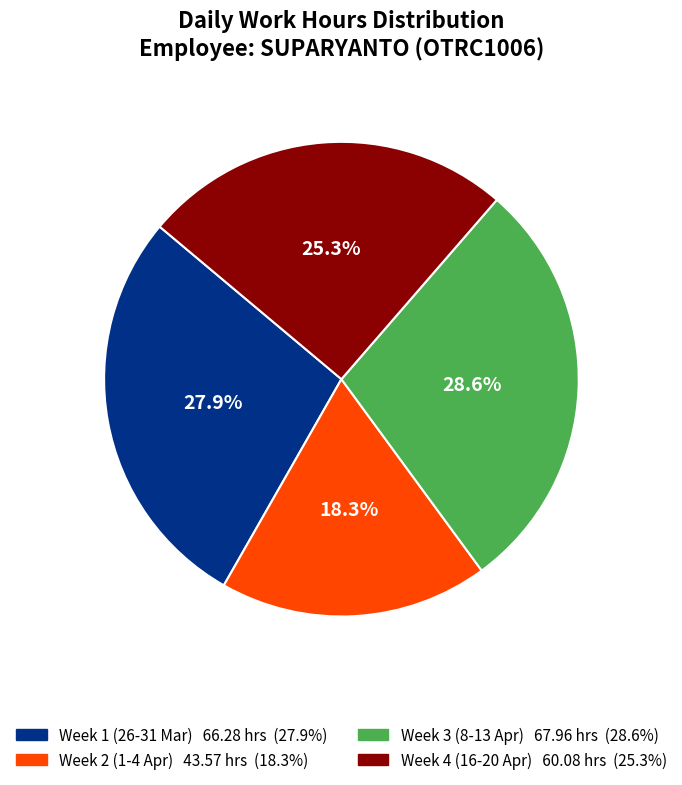

Is there a majority slice in this chart?

No